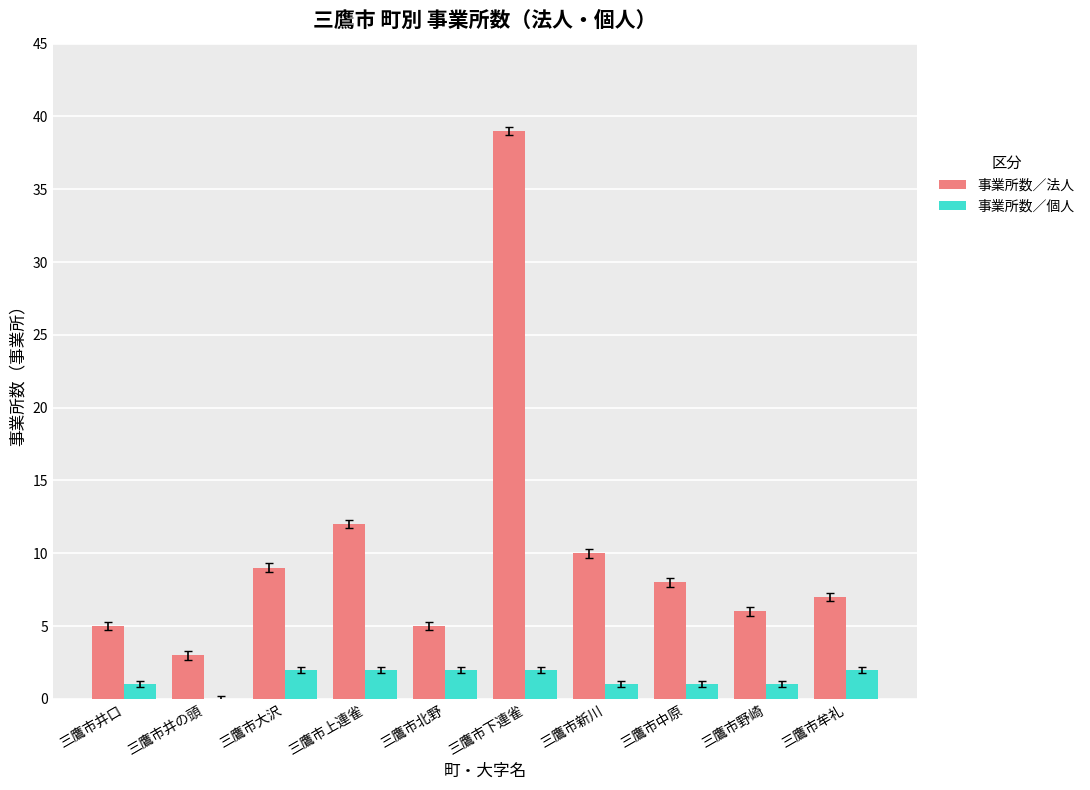

True or false: 事業所数／法人 has a value of 15 at 三鷹市下連雀.

False